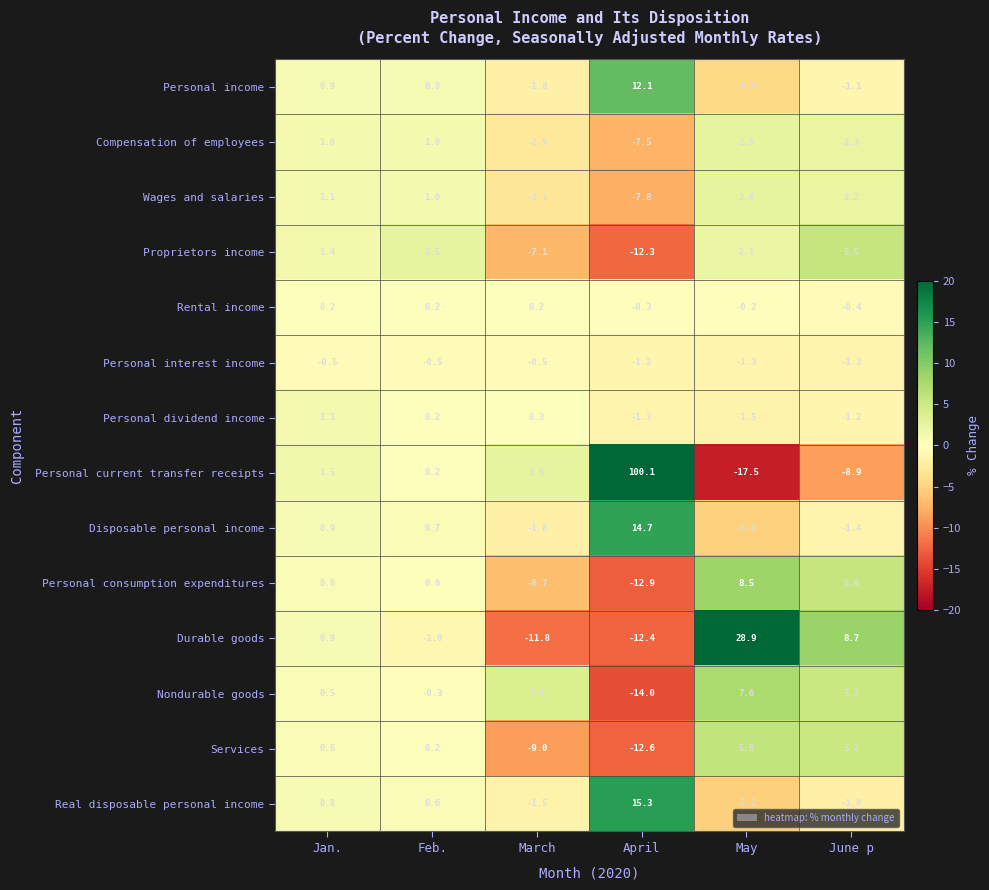

What is the greatest value displayed?

100.1